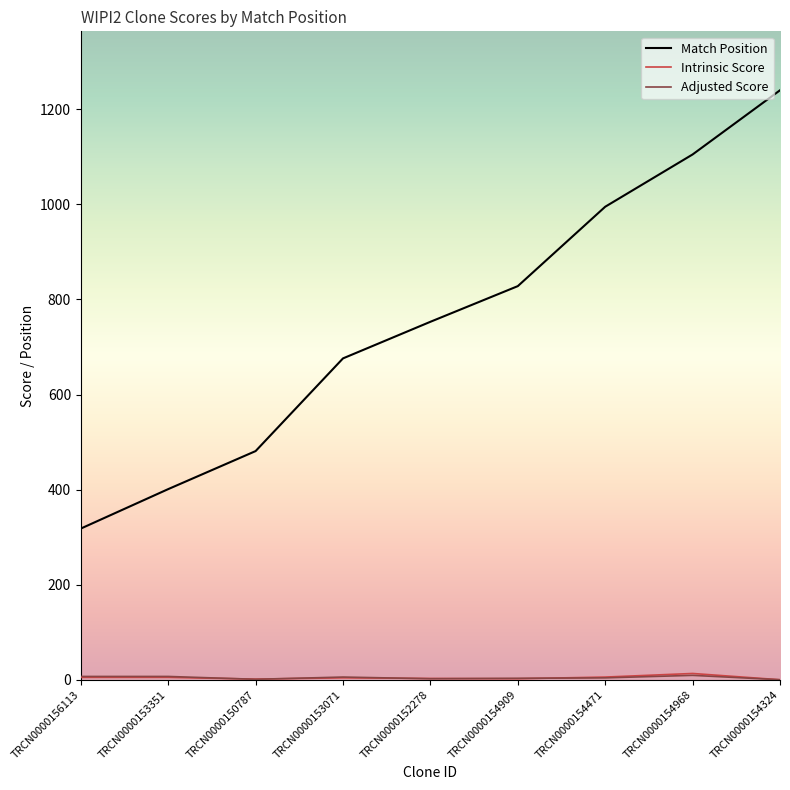

Which series has the largest total across all categories?

Match Position